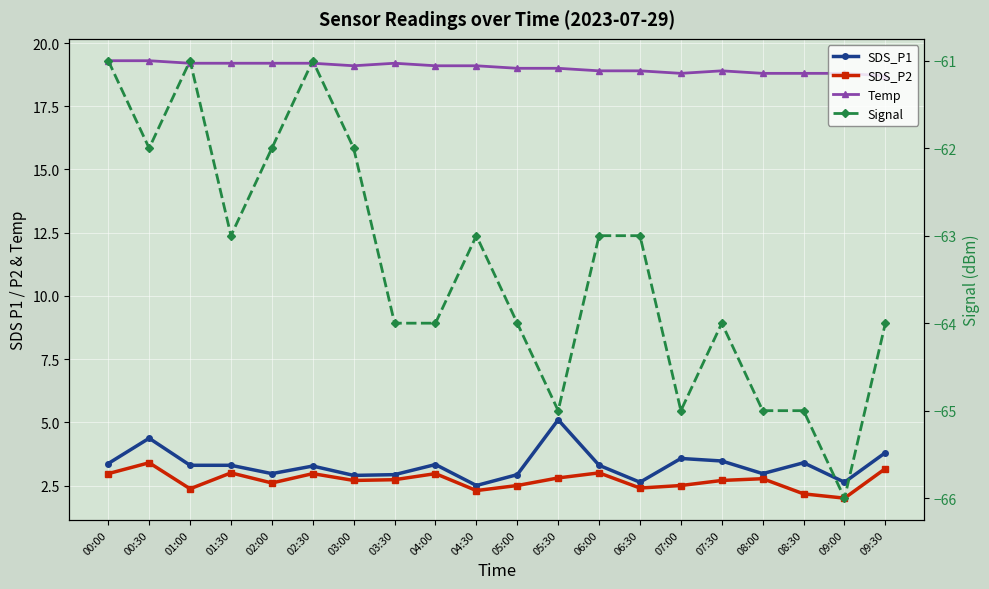

Between 04:30 and 08:00, which is larger?

08:00